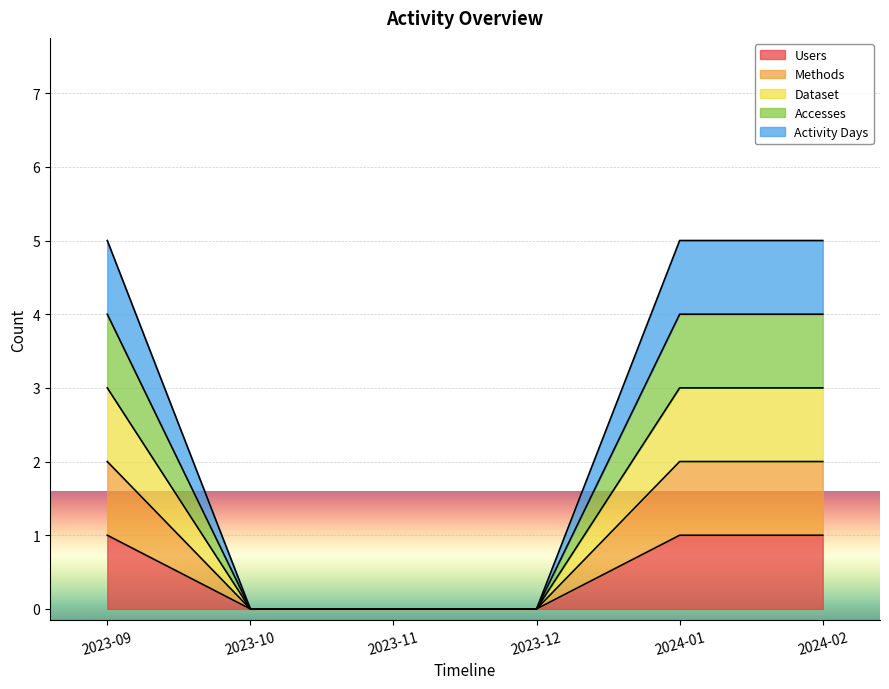

How many data points in Accesses are less than 4?

3